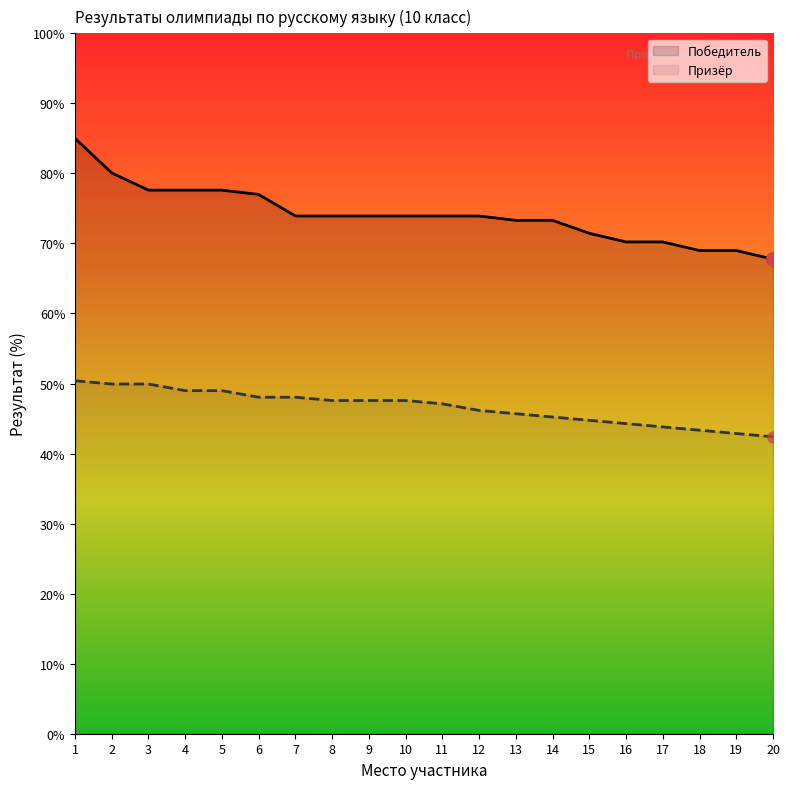

True or false: Призёр and Победитель intersect in this chart.

False